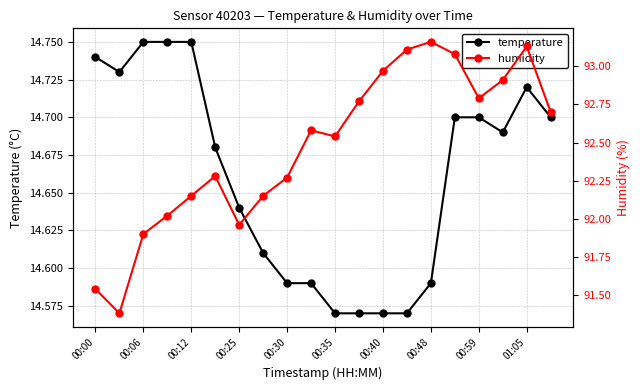

What is the difference between the second highest and second lowest values in the temperature series?

0.2